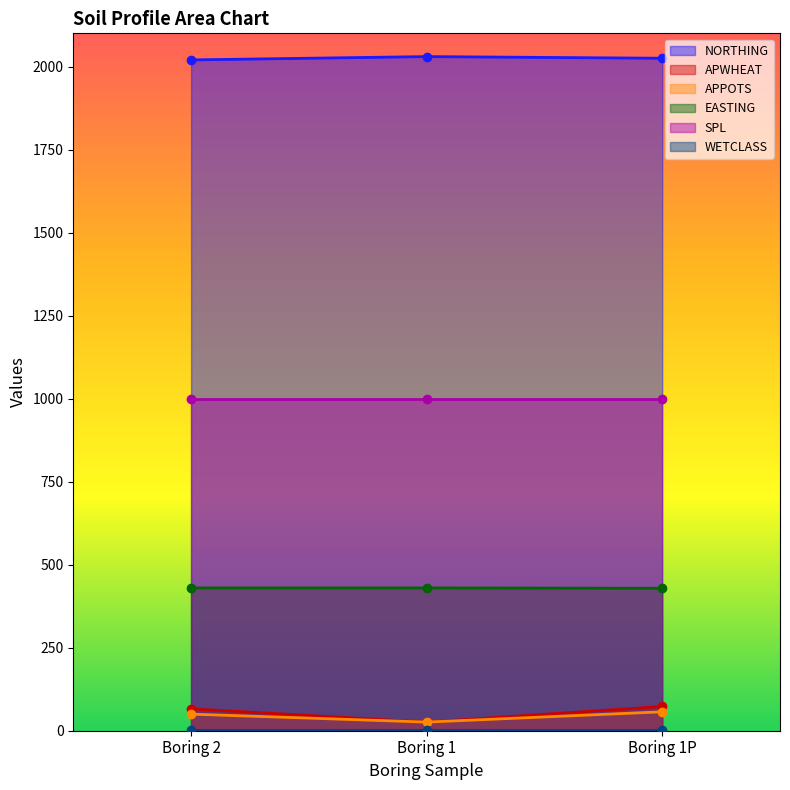

What is the difference between the highest and lowest values at Boring 2?

1970